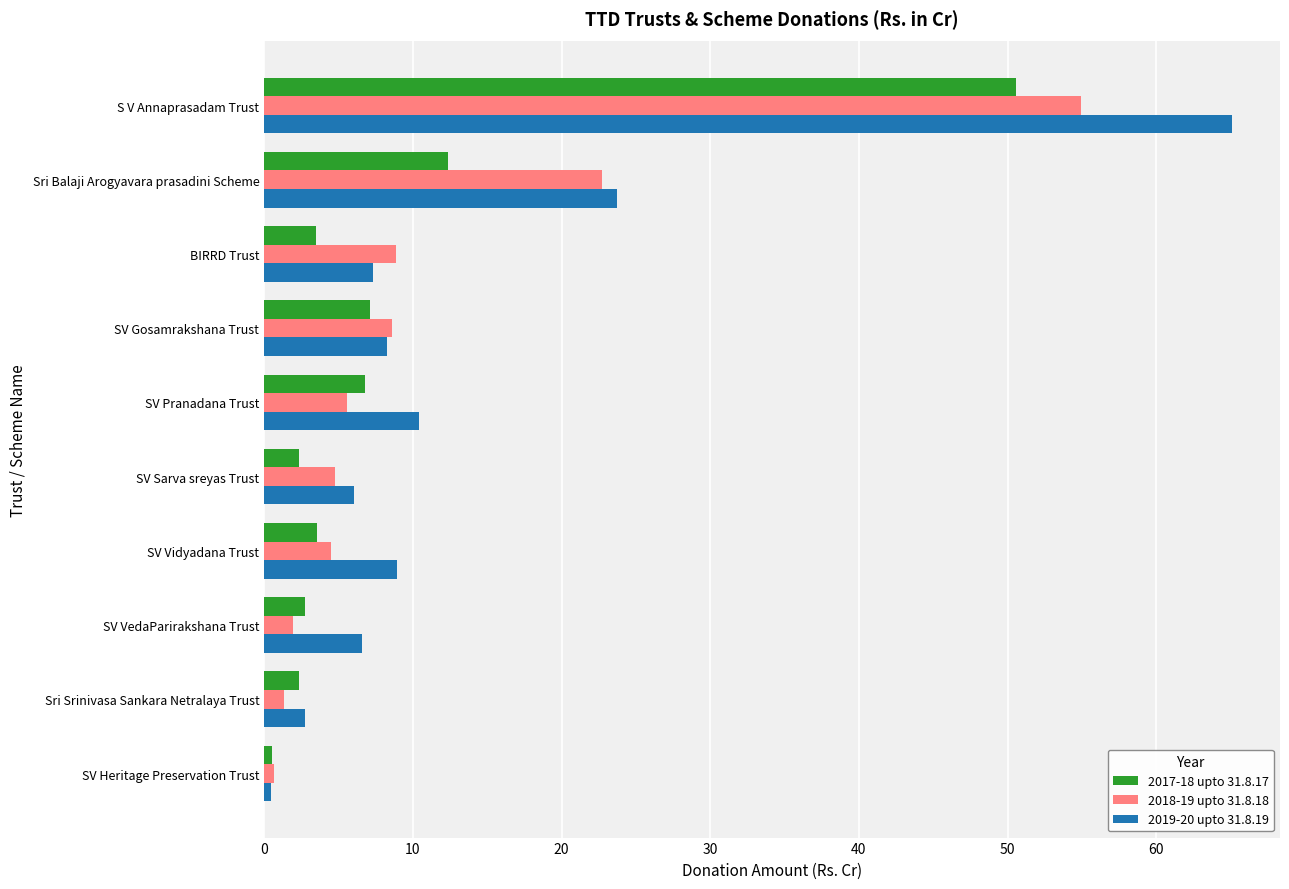

At which category is the sum across all series the highest?

S V Annaprasadam Trust